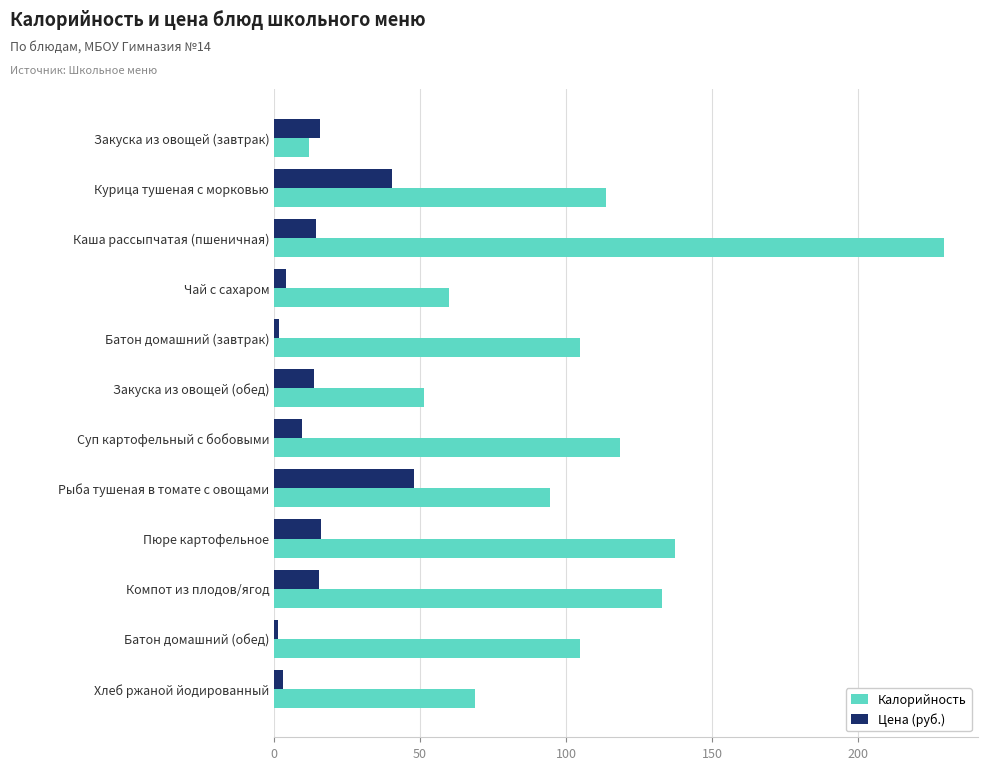

Is it true that Калорийность equals 104.8 at Батон домашний (обед)?

True